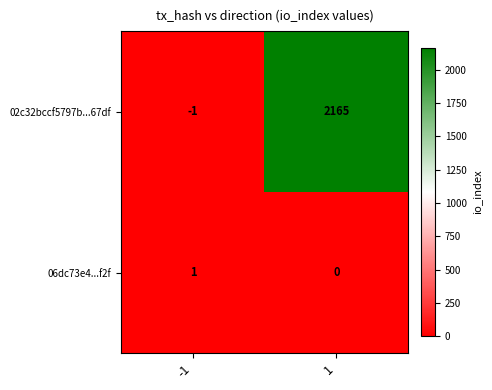

What is the sum of the 02c32bccf5797b...67df values at -1 and 1?

2164